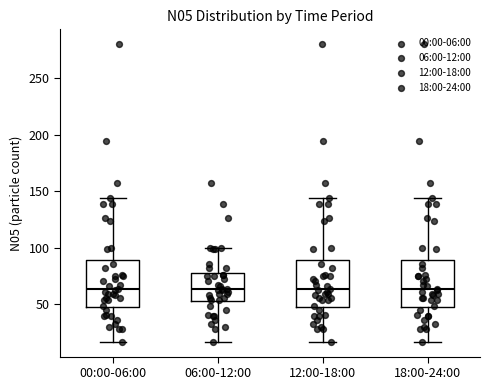

Reading left to right, read every box against the y-axis: the position of its median line, the range the box covers, and the ends of its whiskers. The values are not printed on the chart, so give them approximately, as read against the axis.

00:00-06:00: median 65, box 50 to 90, whiskers 15 to 145
06:00-12:00: median 65, box 55 to 80, whiskers 15 to 100
12:00-18:00: median 65, box 50 to 90, whiskers 15 to 145
18:00-24:00: median 65, box 50 to 90, whiskers 15 to 145